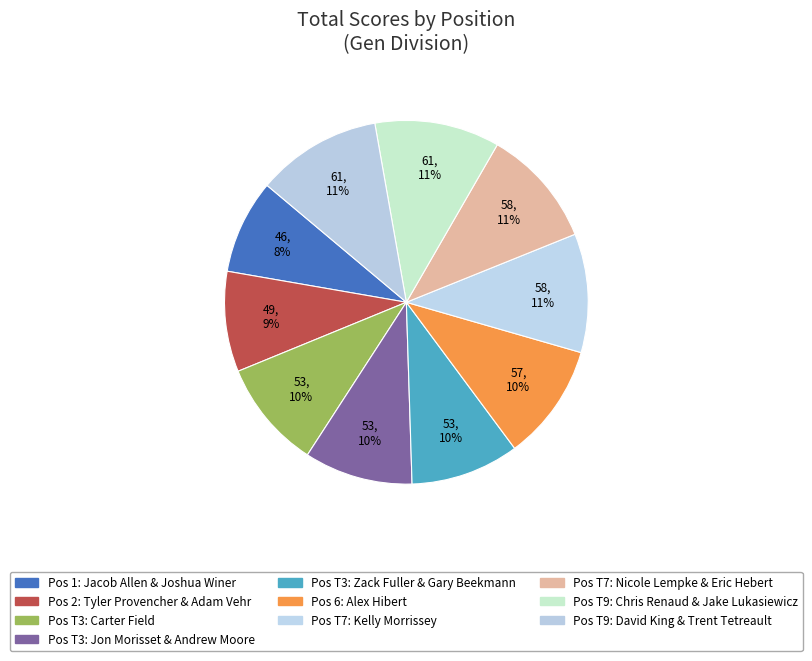

To the nearest percent, what is the average slice percentage?

10%